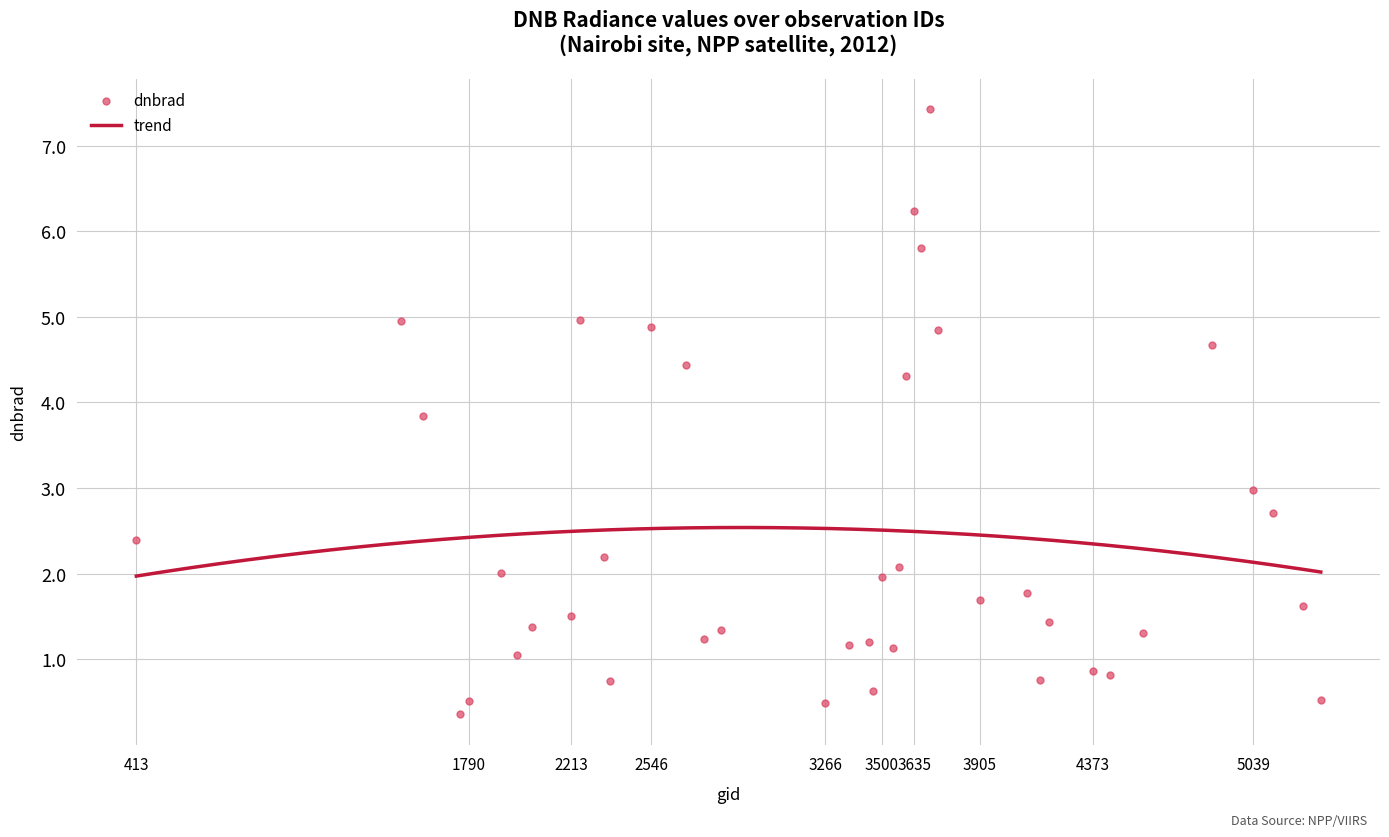

What is the ratio of the value at 4445 to the value at 3698?

0.1